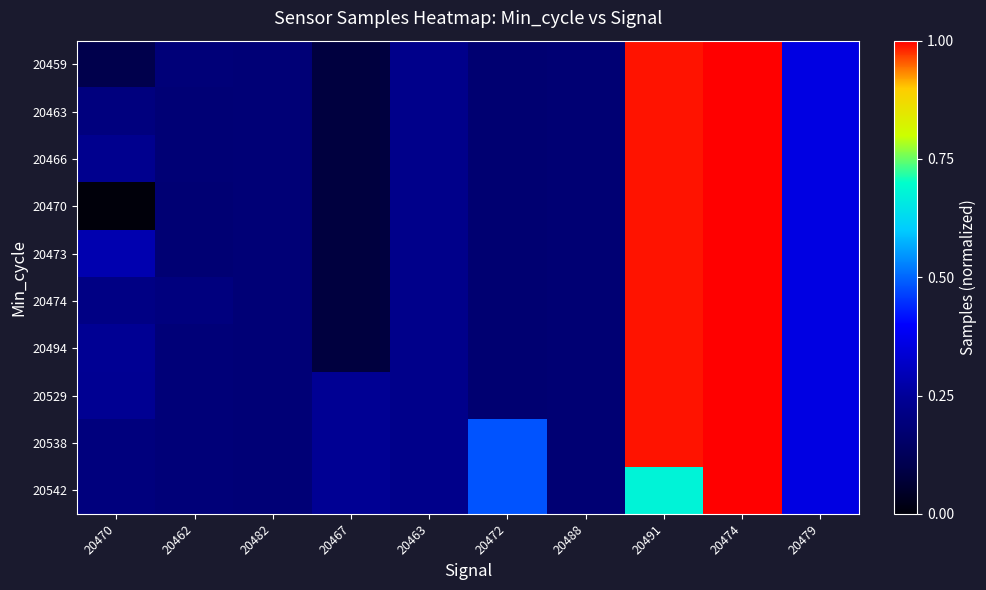

What is the greatest value displayed?

1.0